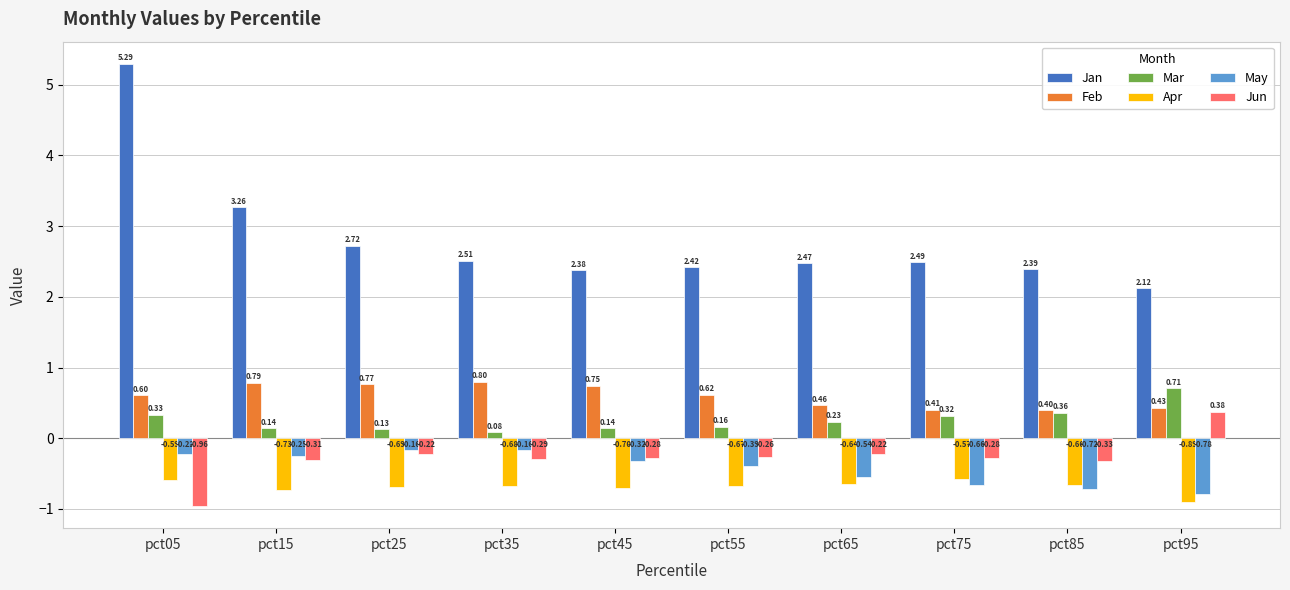

What is the spread (max minus min) of values at pct35?

3.2